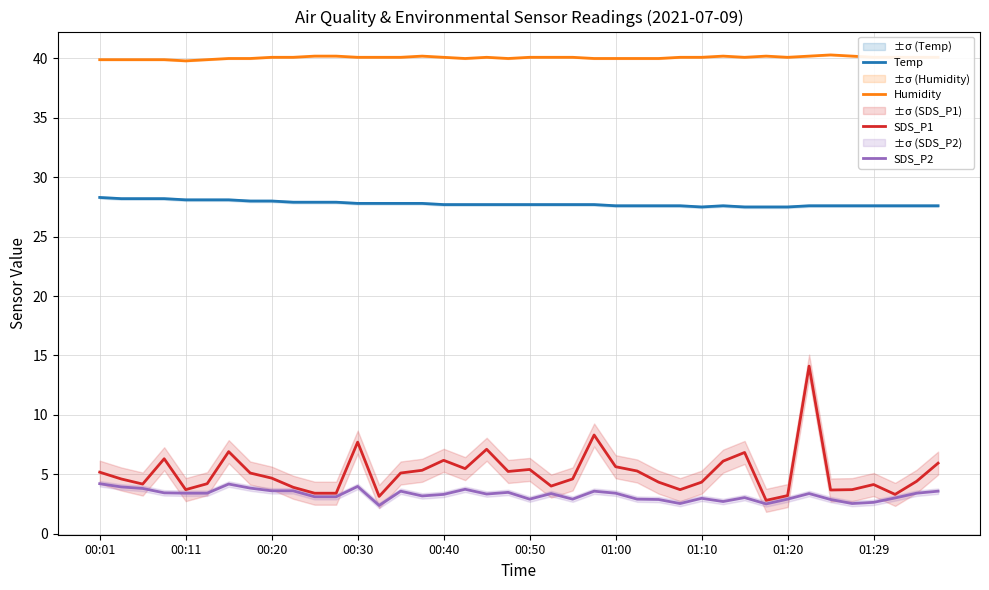

How many distinct data groups are displayed?

4